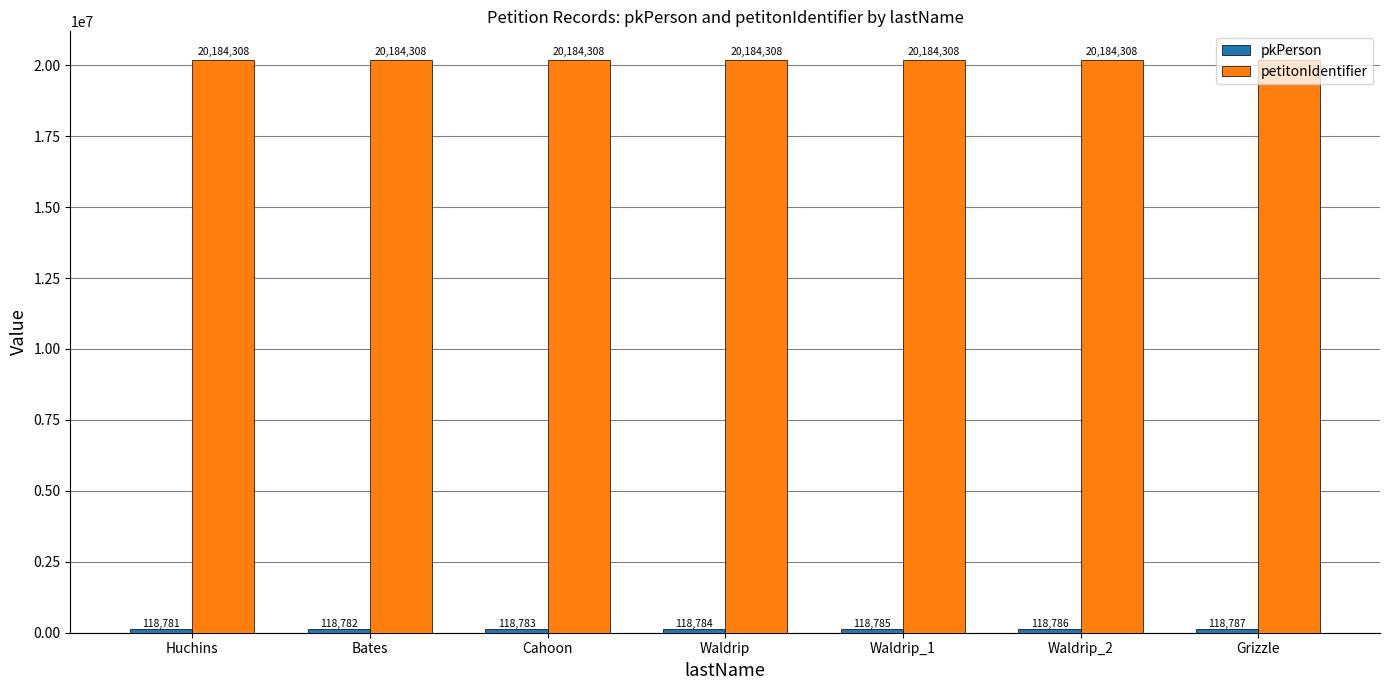

What is the smallest value displayed?

118781